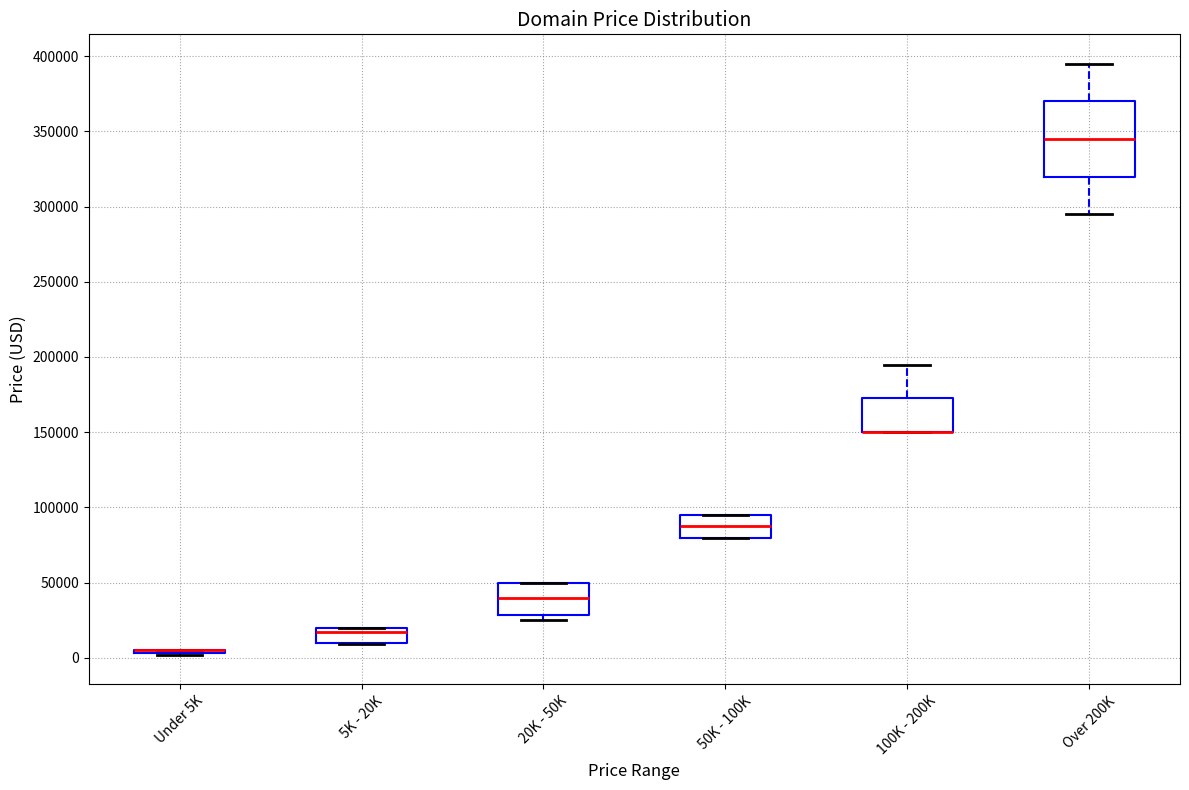

Reading left to right, read every box against the y-axis: the position of its median line, the range the box covers, and the ends of its whiskers. The values are not printed on the chart, so give them approximately, as read against the axis.

Under 5K: box collapsed to a line at 5000, whiskers 0 to 5000
5K - 20K: median 15000, box 10000 to 20000, whiskers 10000 to 20000
20K - 50K: median 40000, box 30000 to 50000, whiskers 25000 to 50000
50K - 100K: median 85000, box 80000 to 95000, whiskers 80000 to 95000
100K - 200K: median 150000 (drawn on the box's lower edge), box 150000 to 170000, whiskers 150000 to 195000
Over 200K: median 345000, box 320000 to 370000, whiskers 295000 to 395000